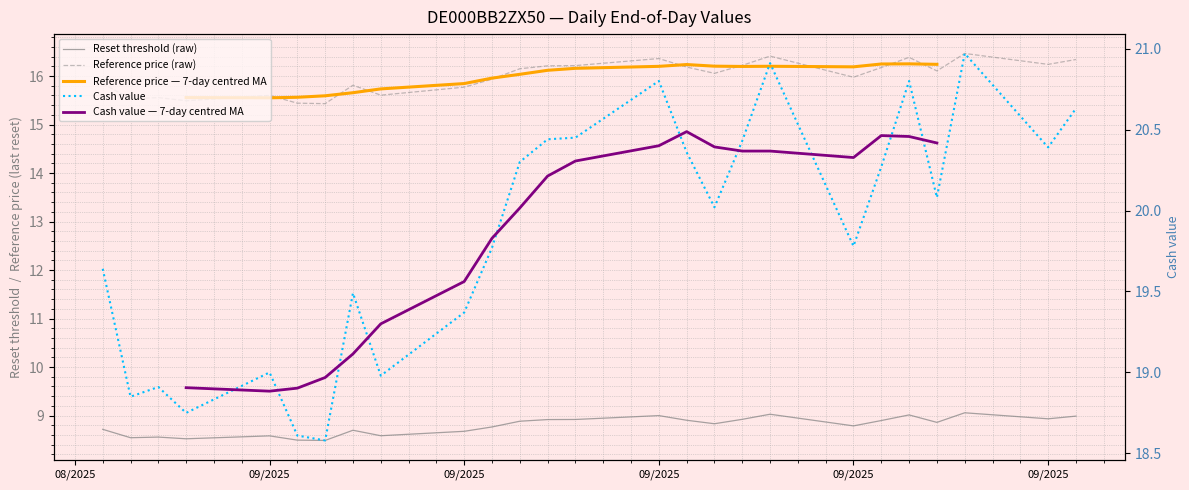

Which series has the largest range (max minus min)?

Cash value